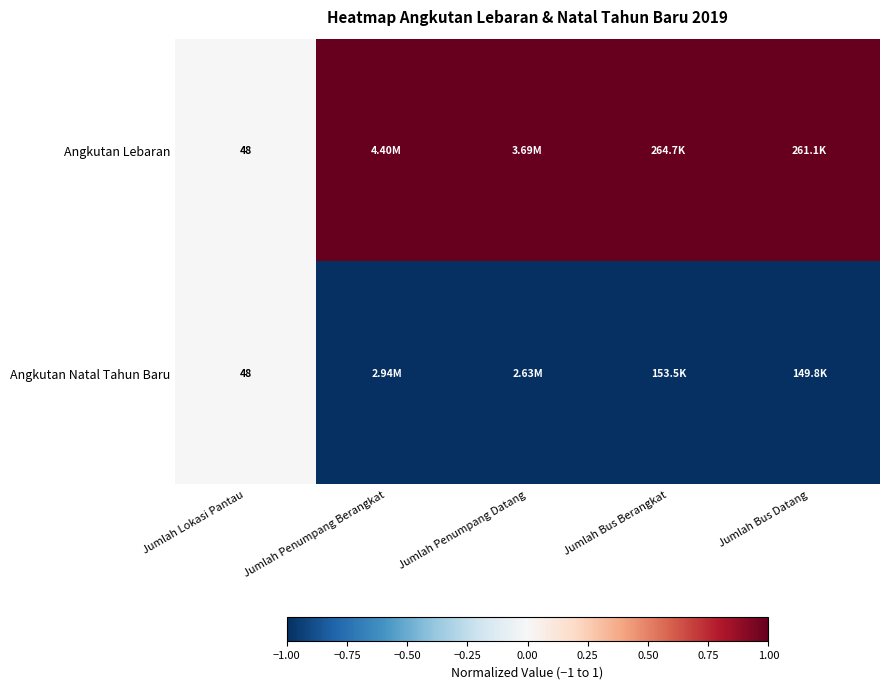

What is the sum of all Angkutan Natal Tahun Baru values?

-4